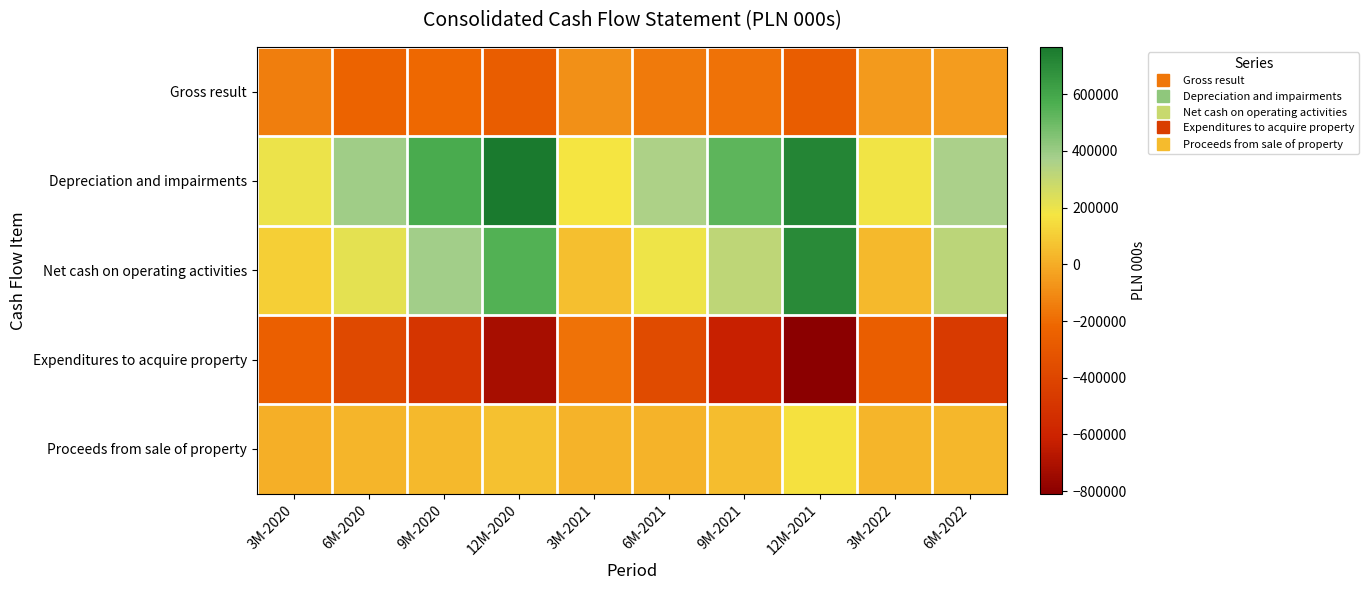

List the series in order of their overall mean, lowest first.

Expenditures to acquire property, Gross result, Proceeds from sale of property, Net cash on operating activities, Depreciation and impairments